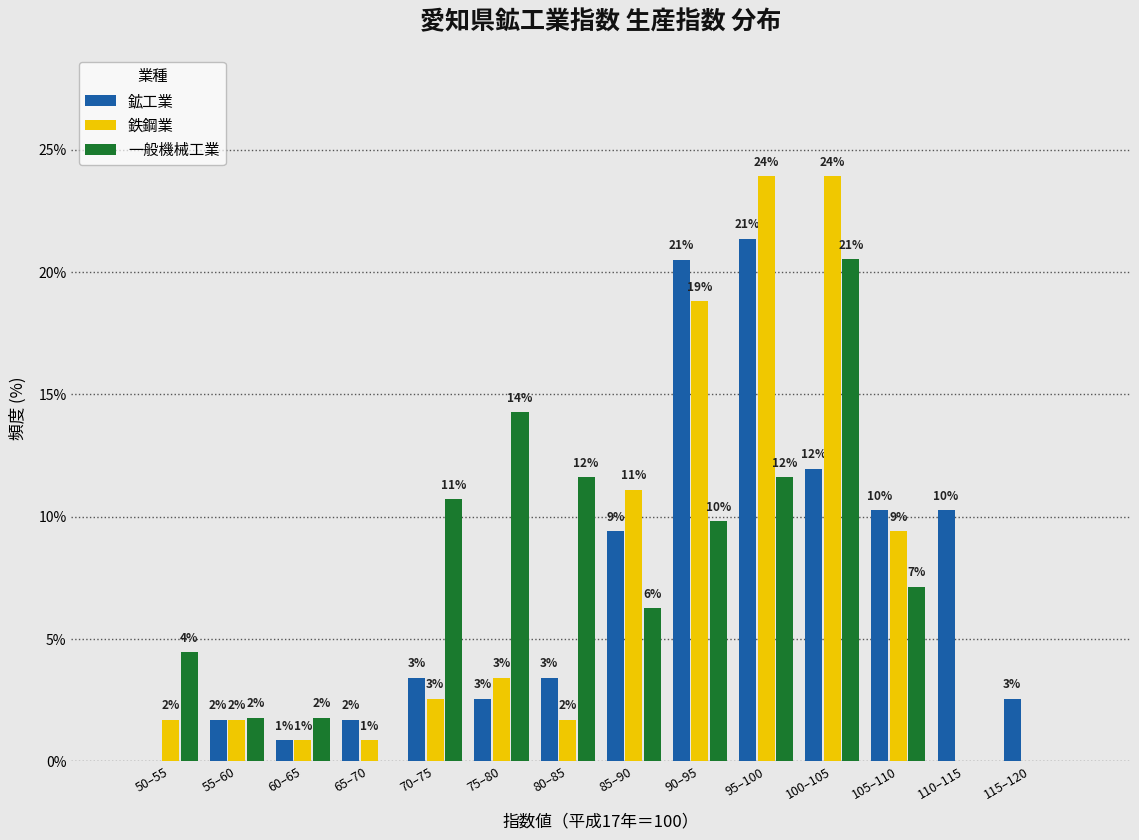

What are all the series names shown in the legend?

鉱工業, 鉄鋼業, 一般機械工業